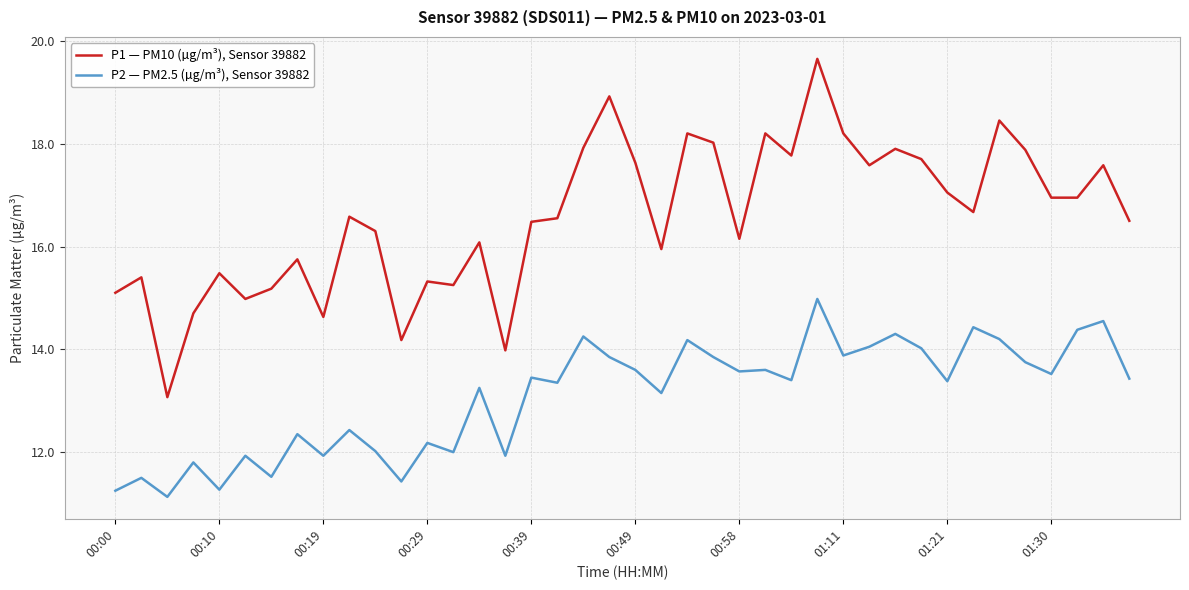

True or false: P2 — PM2.5 (µg/m³), Sensor 39882 and P1 — PM10 (µg/m³), Sensor 39882 cross at least once.

False